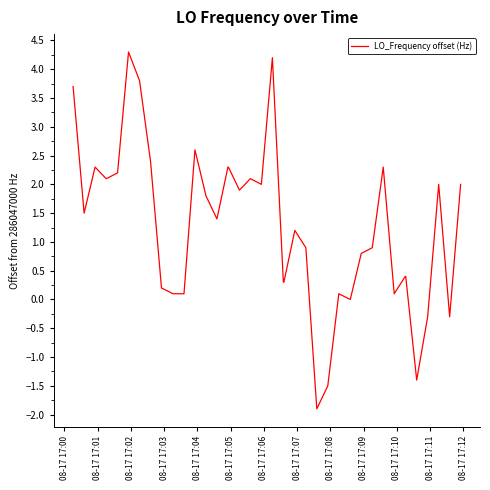

What is the difference between the maximum and minimum values?

6.2